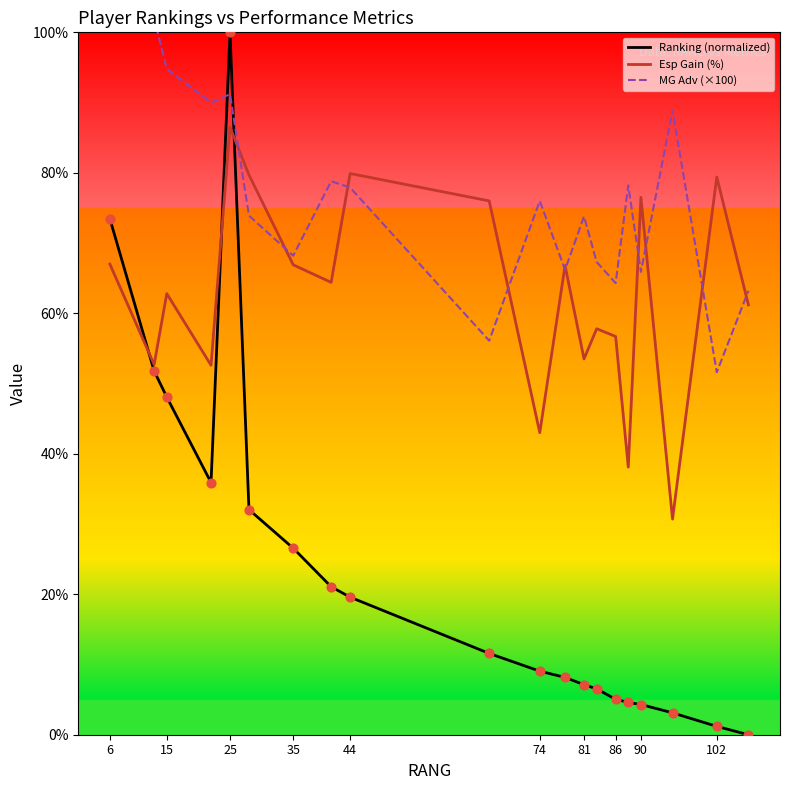

At how many categories does at least one series exceed 11?

20